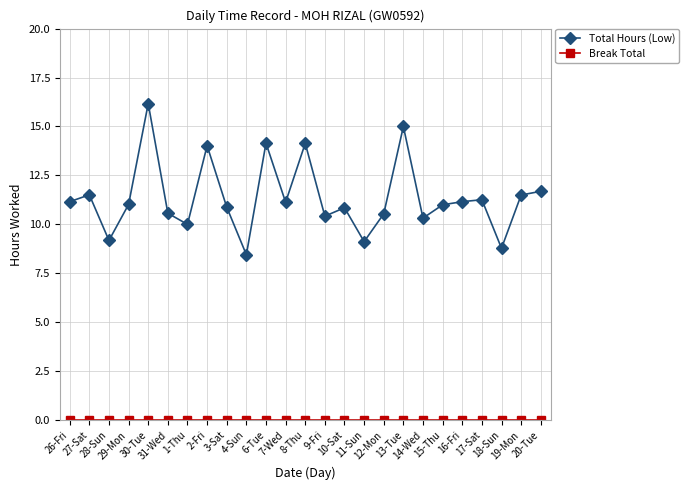

True or false: Total Hours (Low) has more than 0 points higher than both neighbors.

True